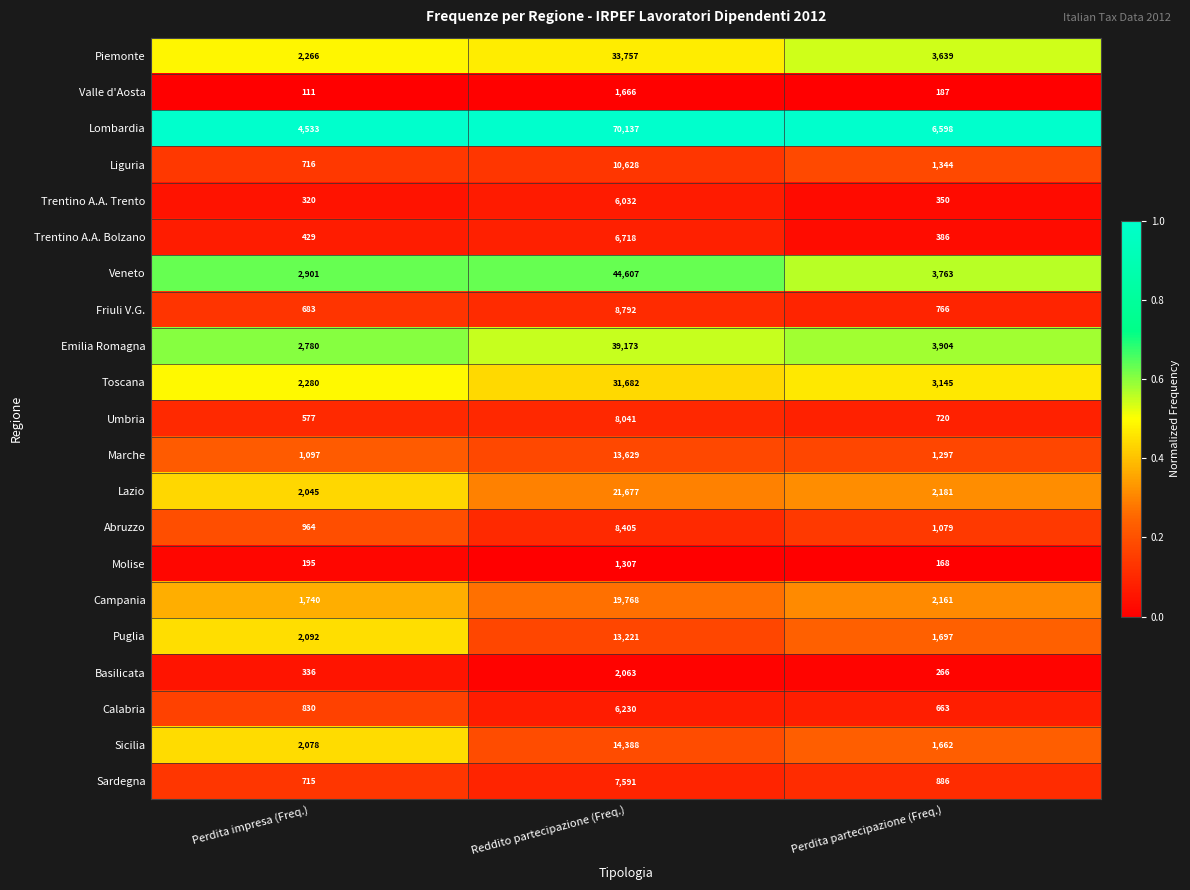

Which label corresponds to the largest value in the chart?

Reddito partecipazione (Freq.)